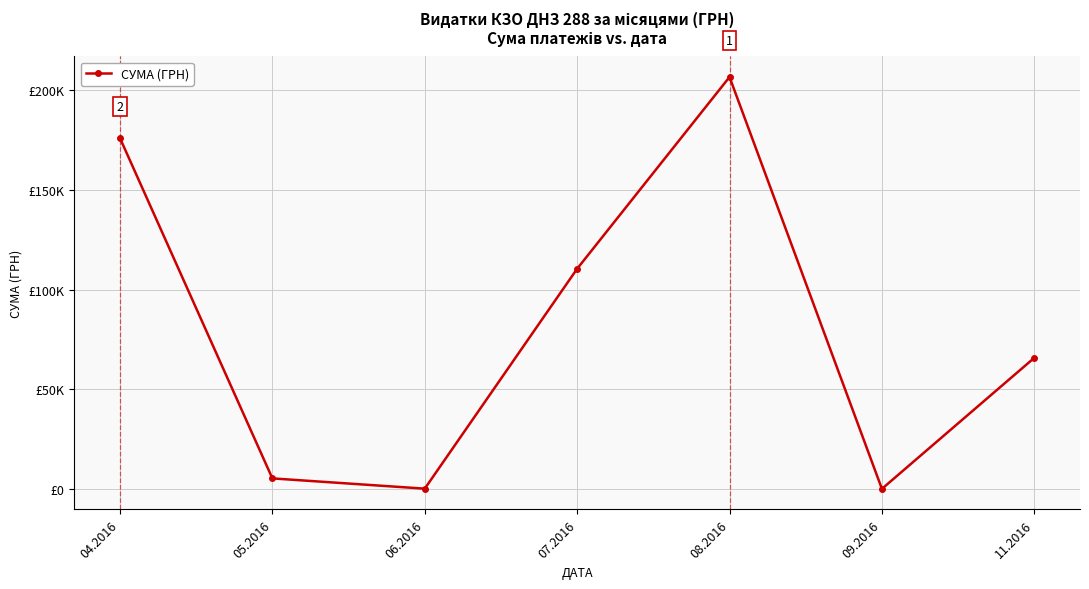

List the labels in order of value, smallest first.

09.2016, 06.2016, 05.2016, 11.2016, 07.2016, 04.2016, 08.2016